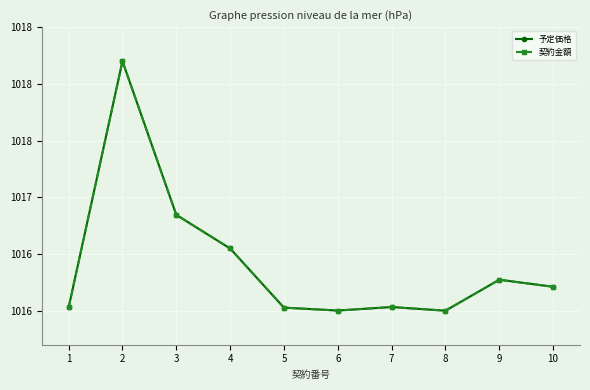

Is this an area chart (filled region under the line)?

No